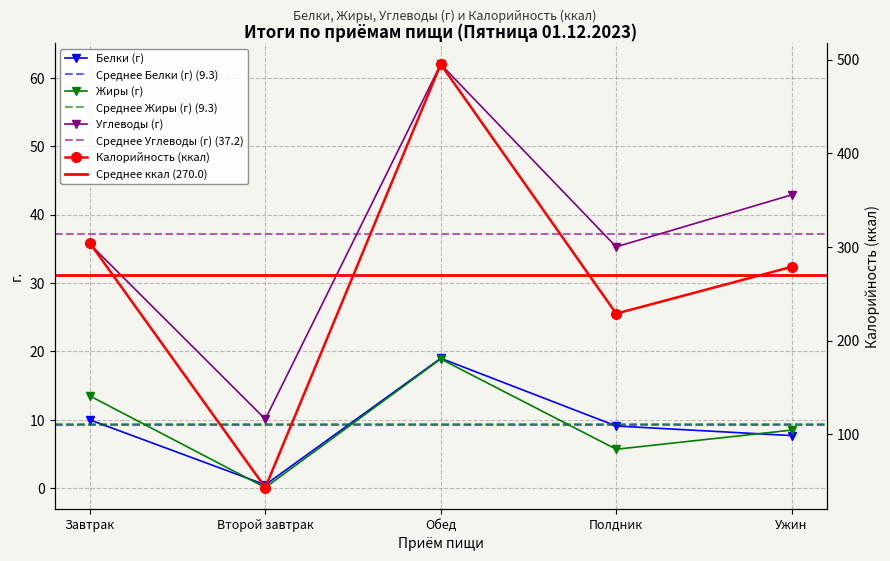

What is the spread (max minus min) of values at Завтрак?

294.2